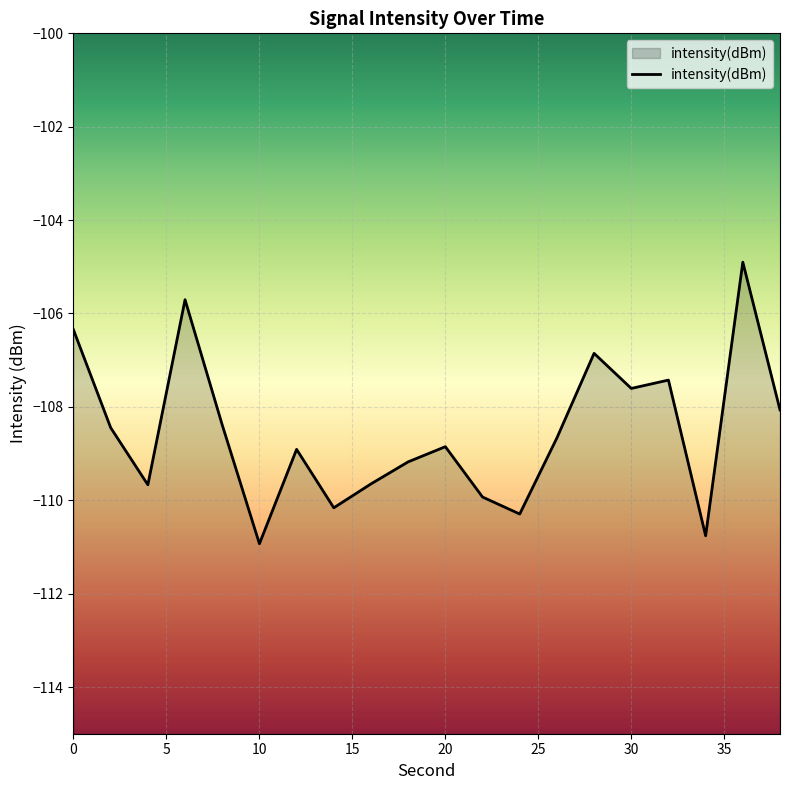

True or false: the data shows -110.9 at 10.

True